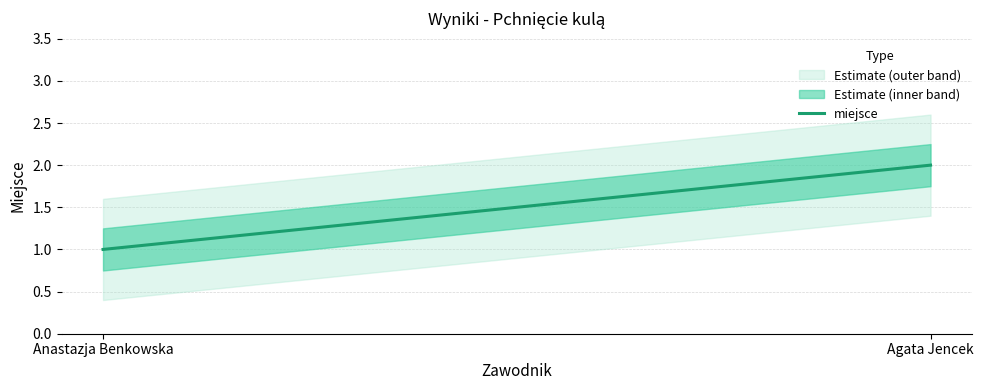

How many categories are shown in the chart?

2